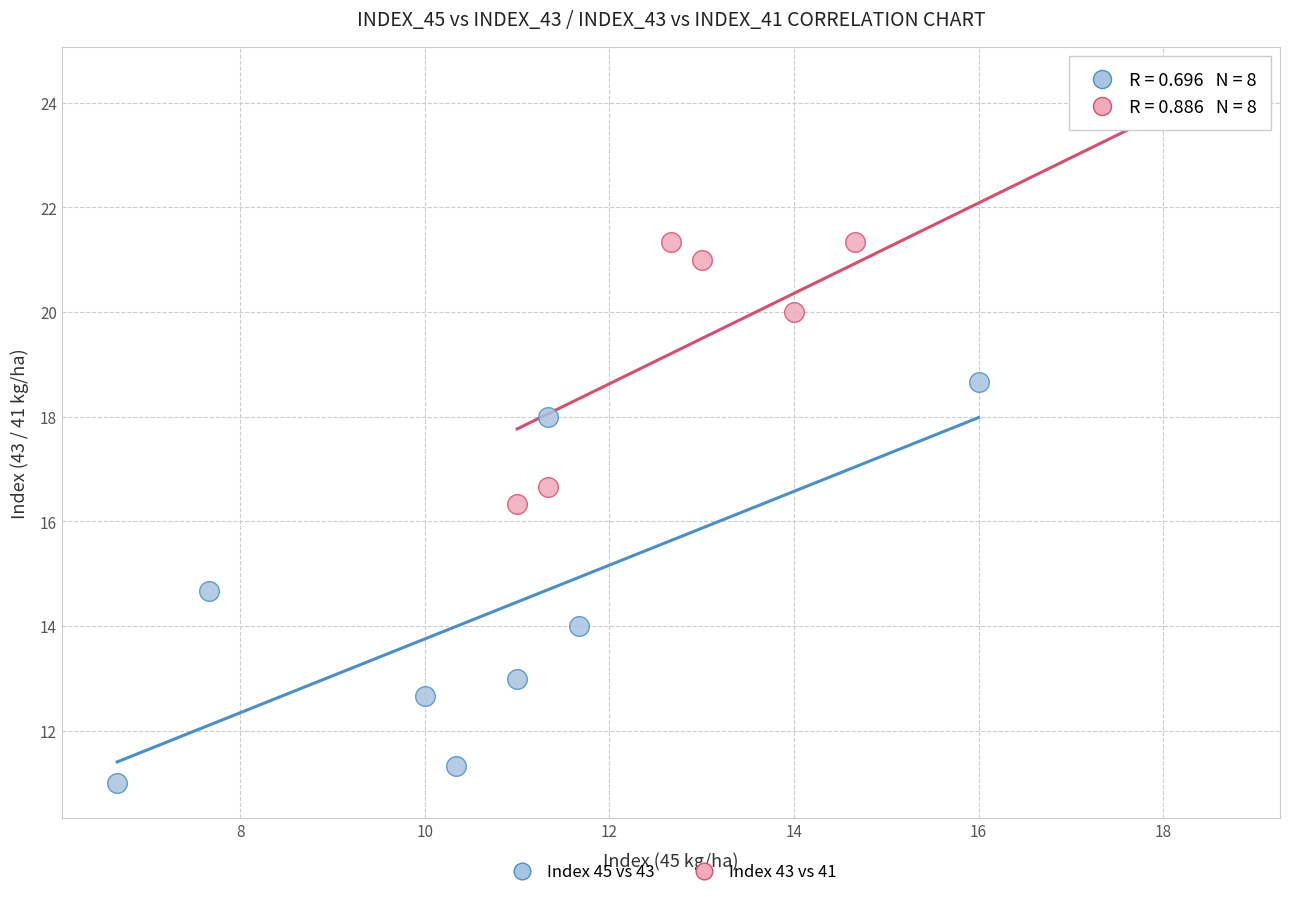

Which series reaches the maximum Y coordinate?

Index 43 vs 41